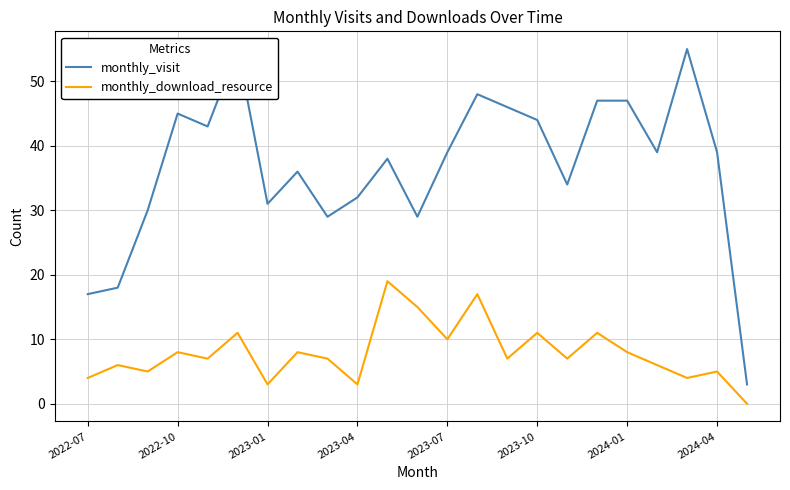

True or false: monthly_visit and monthly_download_resource intersect in this chart.

False